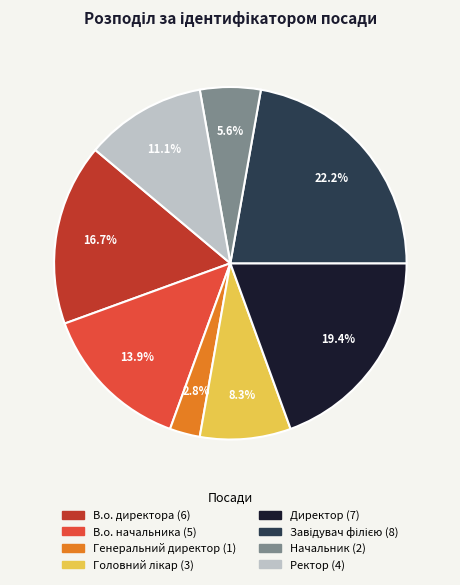

Which has a higher value, Начальник or Ректор?

Ректор